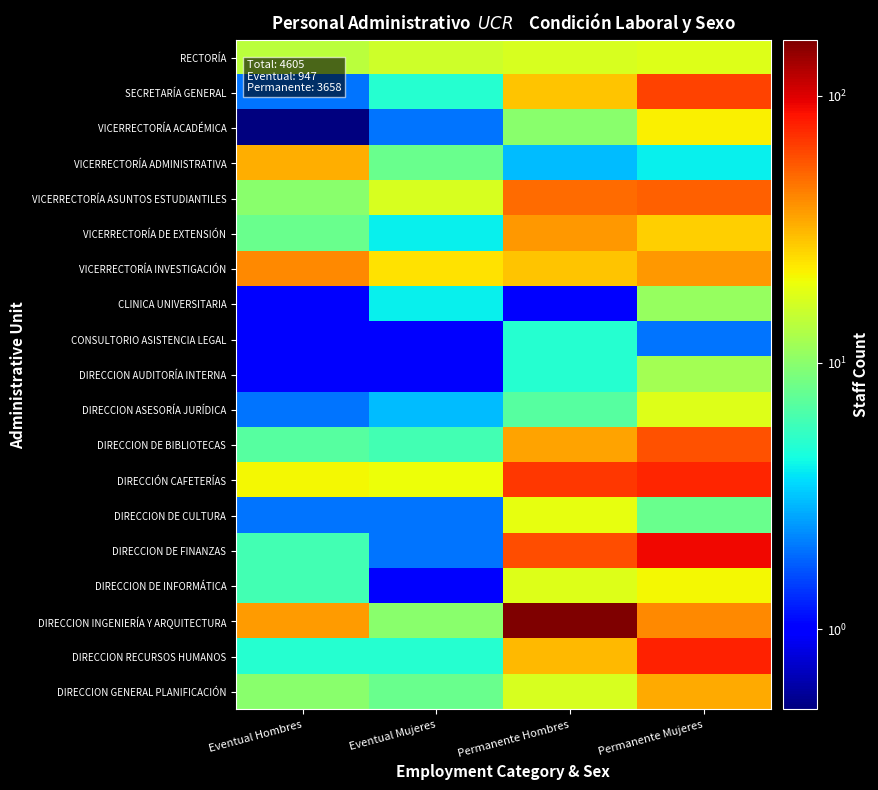

What is the minimum value shown in the chart?

0.5